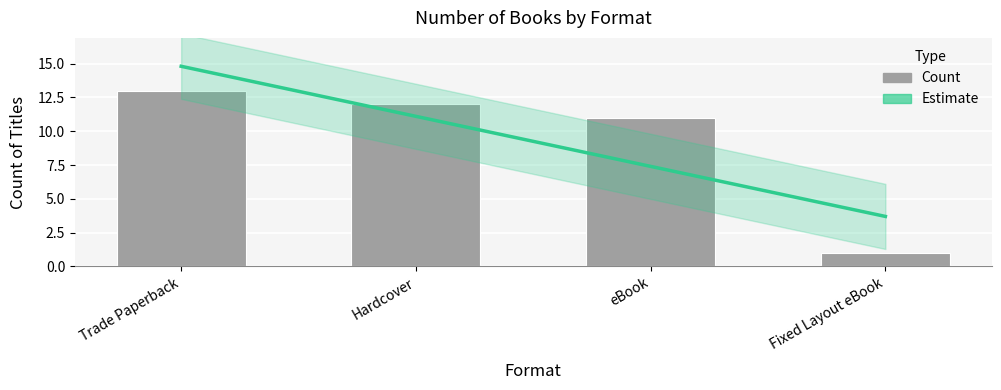

What is the change in value from Trade Paperback to Fixed Layout eBook?

-12